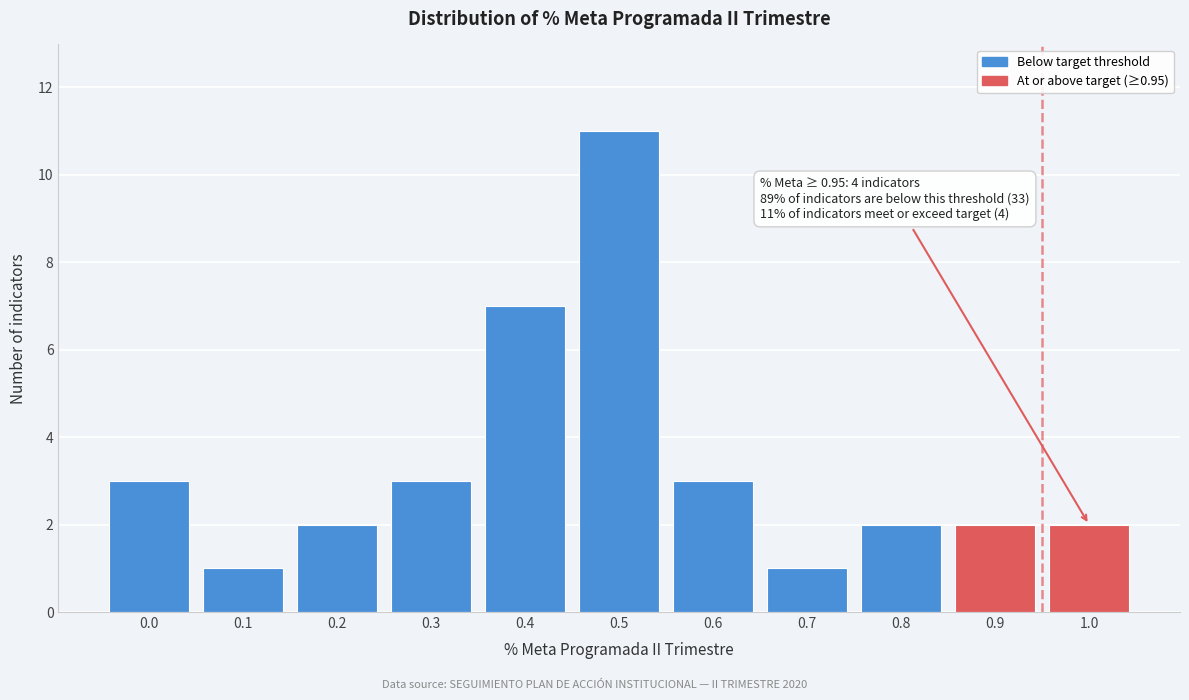

Reading left to right, what are all the values shown in this chart?

3	1	2	3	7	11	3	1	2	2	2